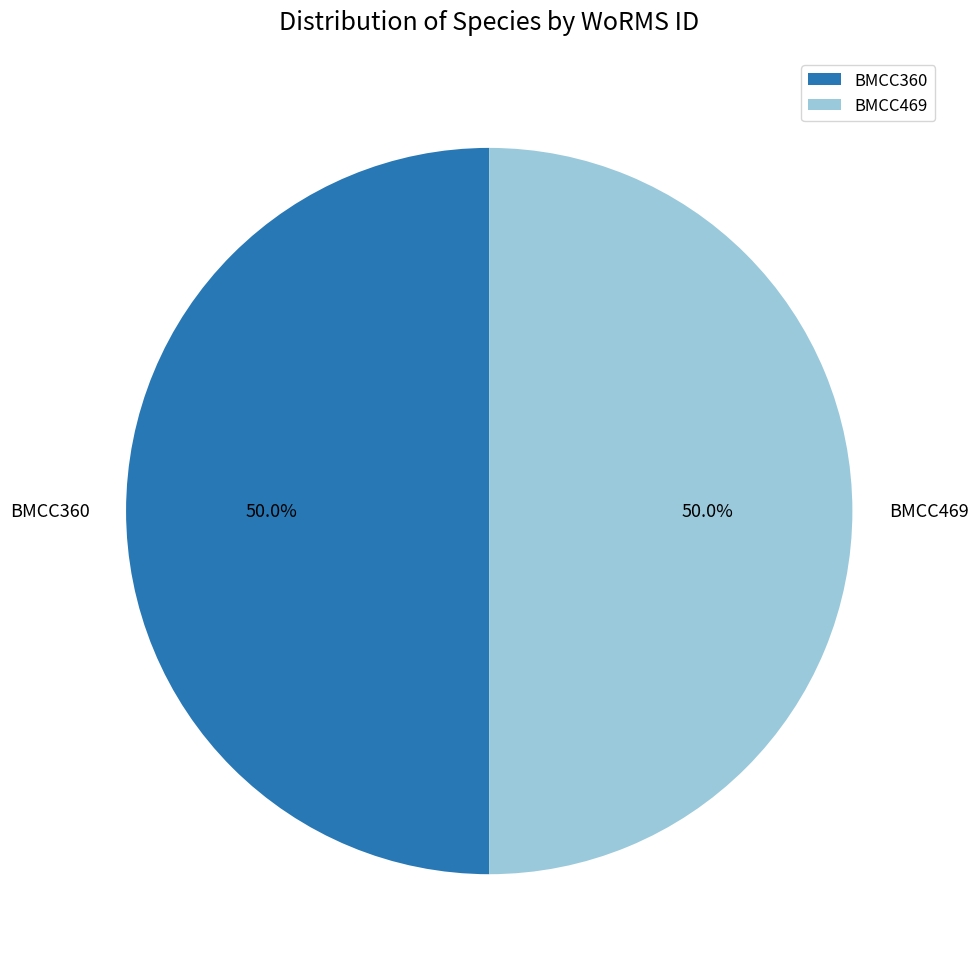

Is the sum of BMCC360 and BMCC469 greater than half?

Yes